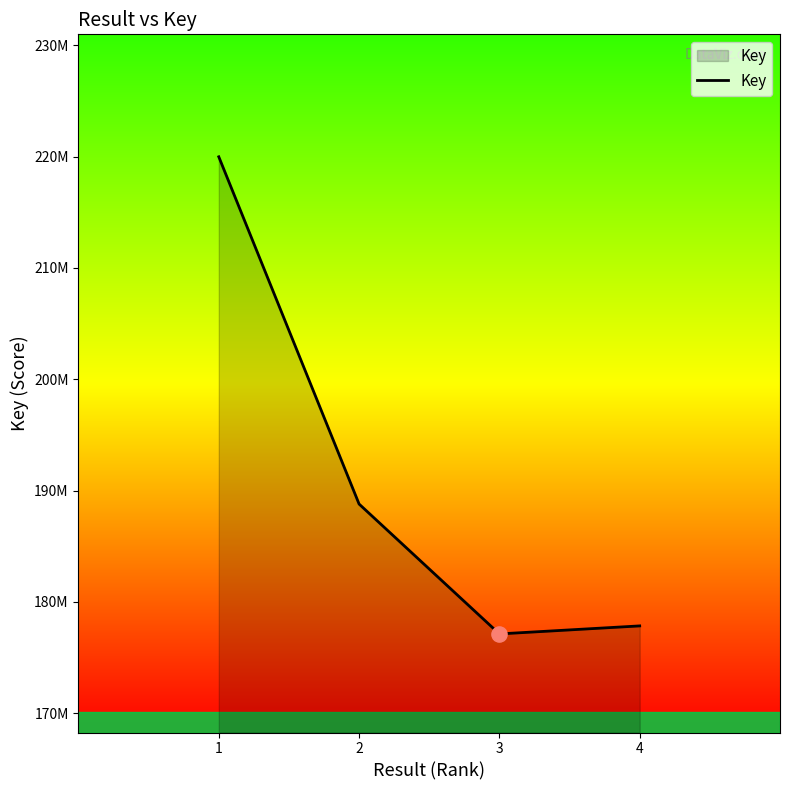

What is the ratio of the value at 4 to the value at 3?

1.0